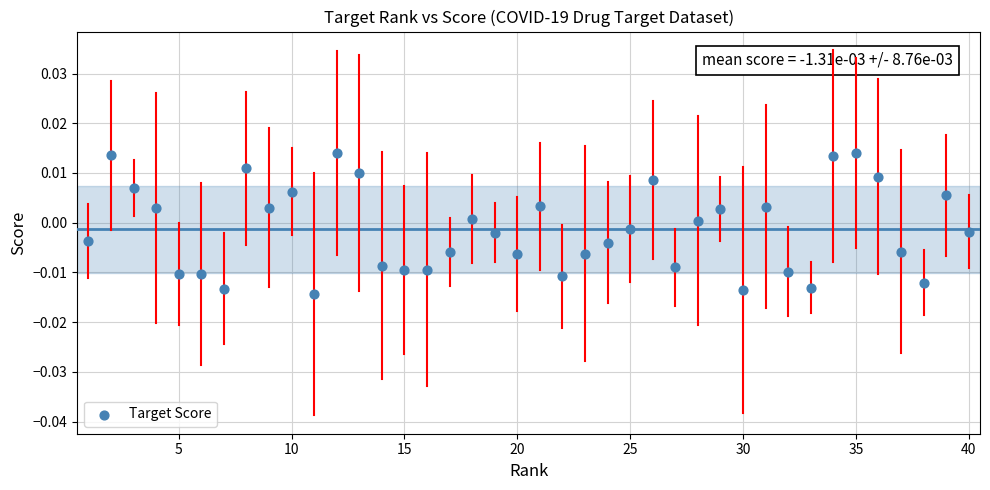

What is the range of X values (max minus min)?

39.0